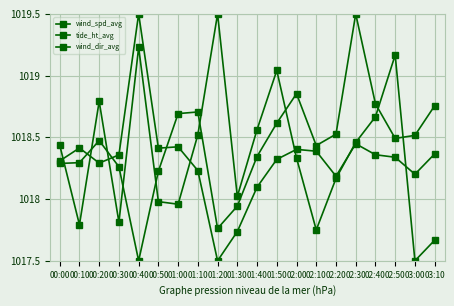

True or false: wind_dir_avg and tide_ht_avg intersect in this chart.

True